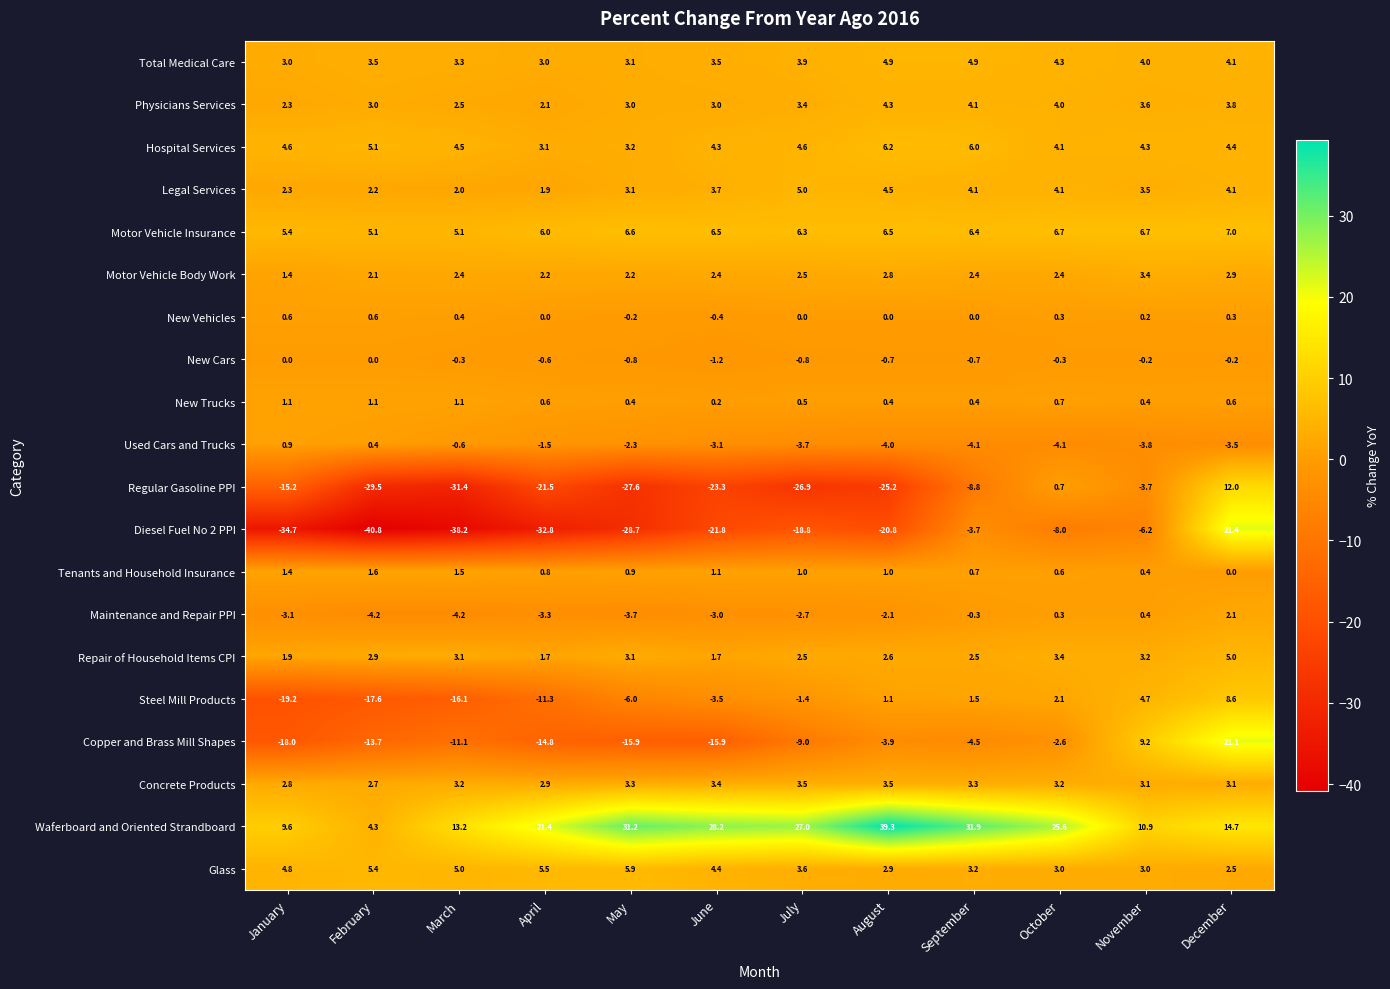

Which series has the widest spread of values?

Diesel Fuel No 2 PPI